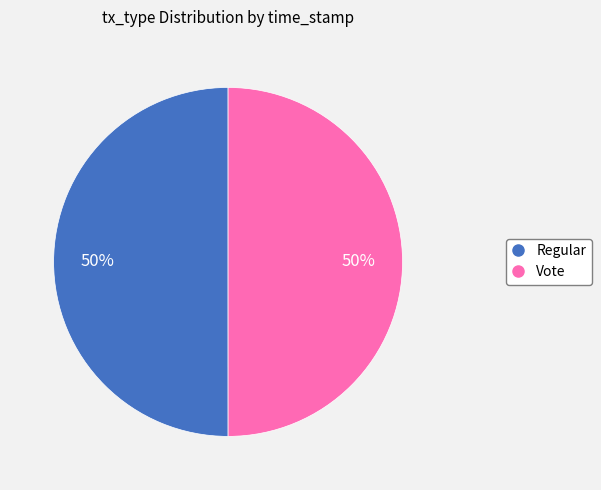

To the nearest percent, what percentage of the pie is Vote?

50%